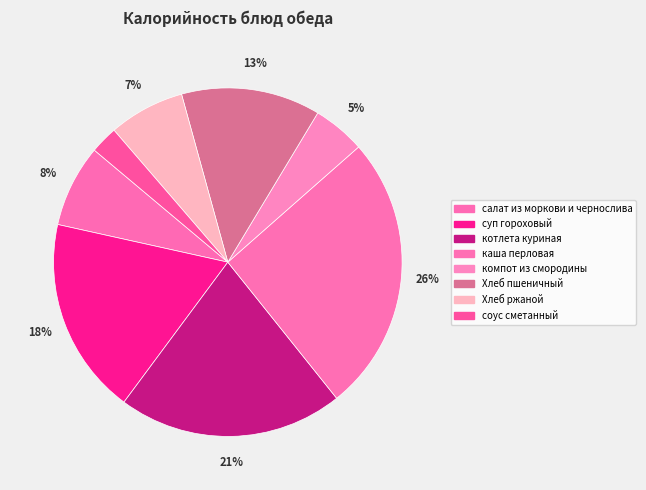

What is the change in value from салат из моркови и чернослива to каша перловая?

+131.6